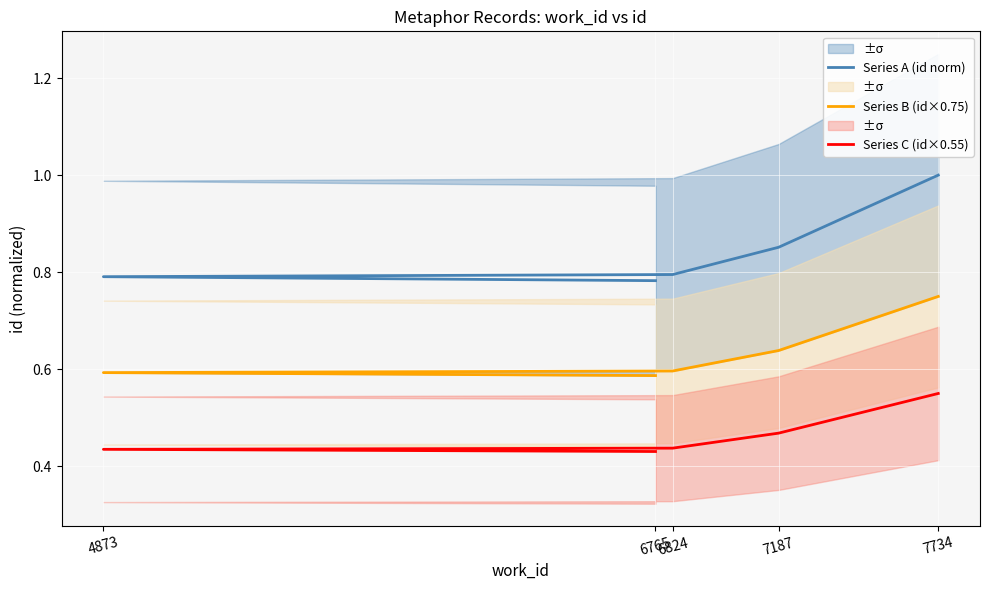

What are all the series names shown in the legend?

Series A (id norm), Series B (id×0.75), Series C (id×0.55)